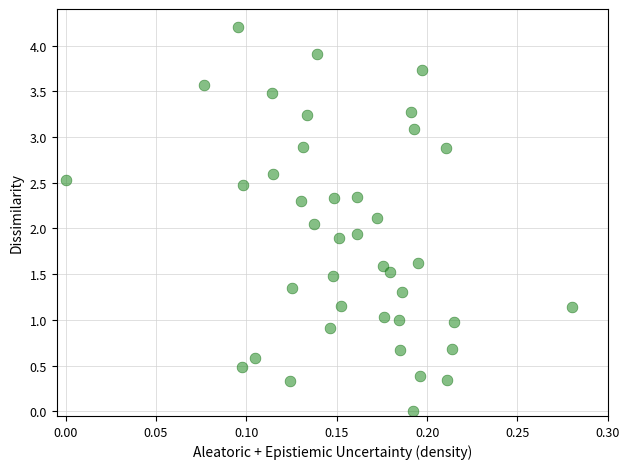

What is the range of Y values (max minus min)?

4.2